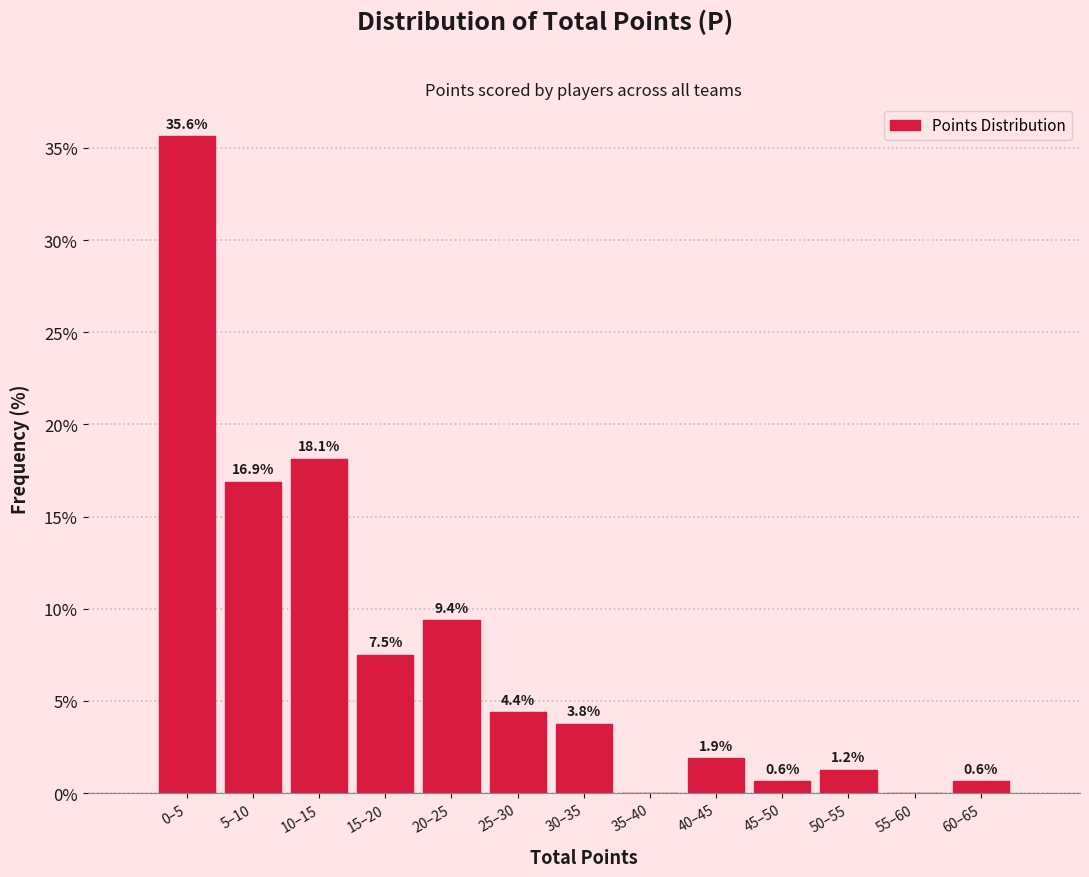

Is it true that the value at 20–25 is 9.4?

True